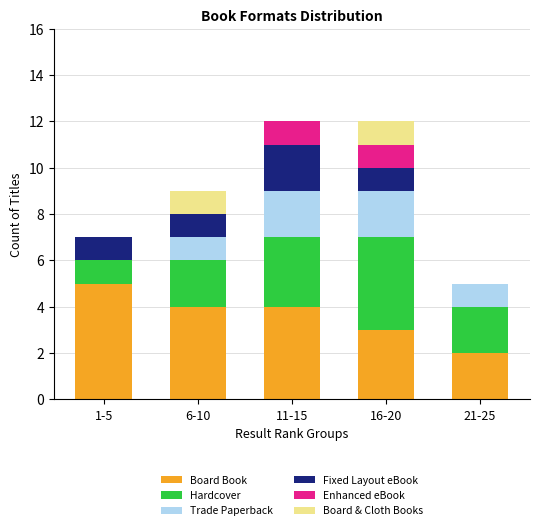

What is the highest value of the Board Book series?

5